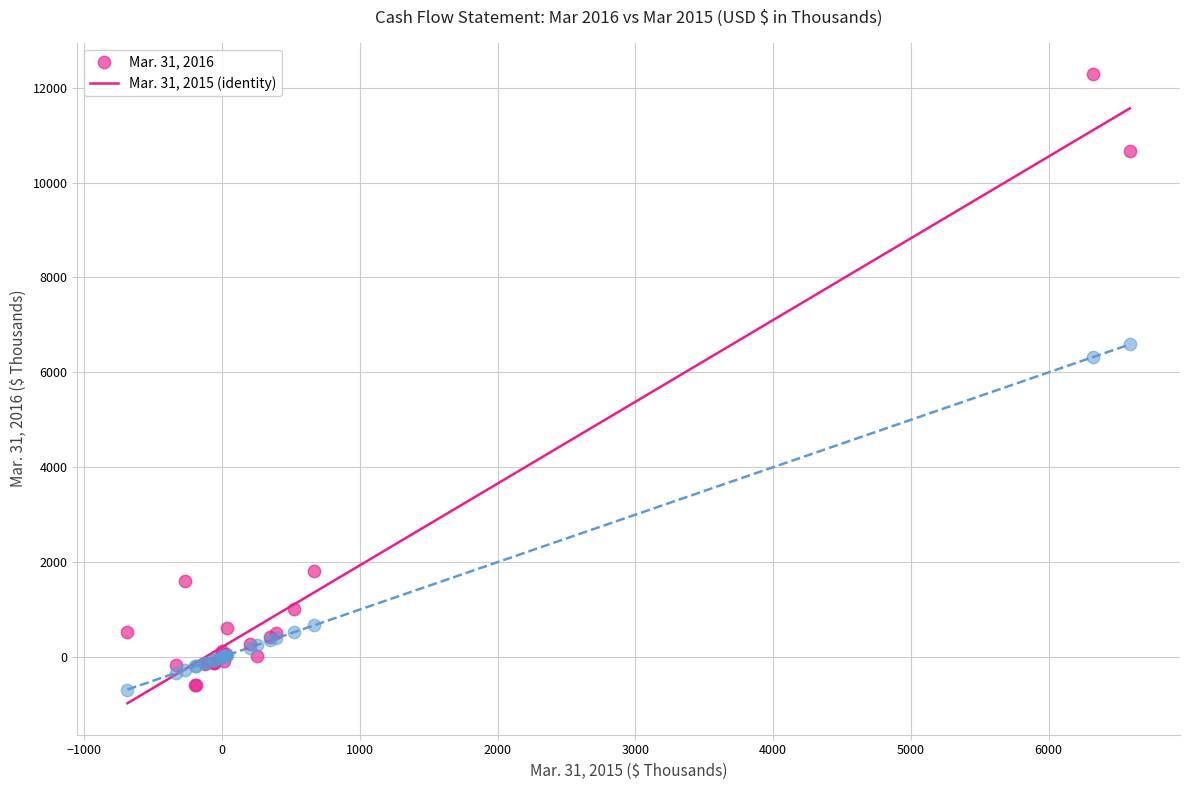

Which series contains the highest Y value?

Mar. 31, 2016